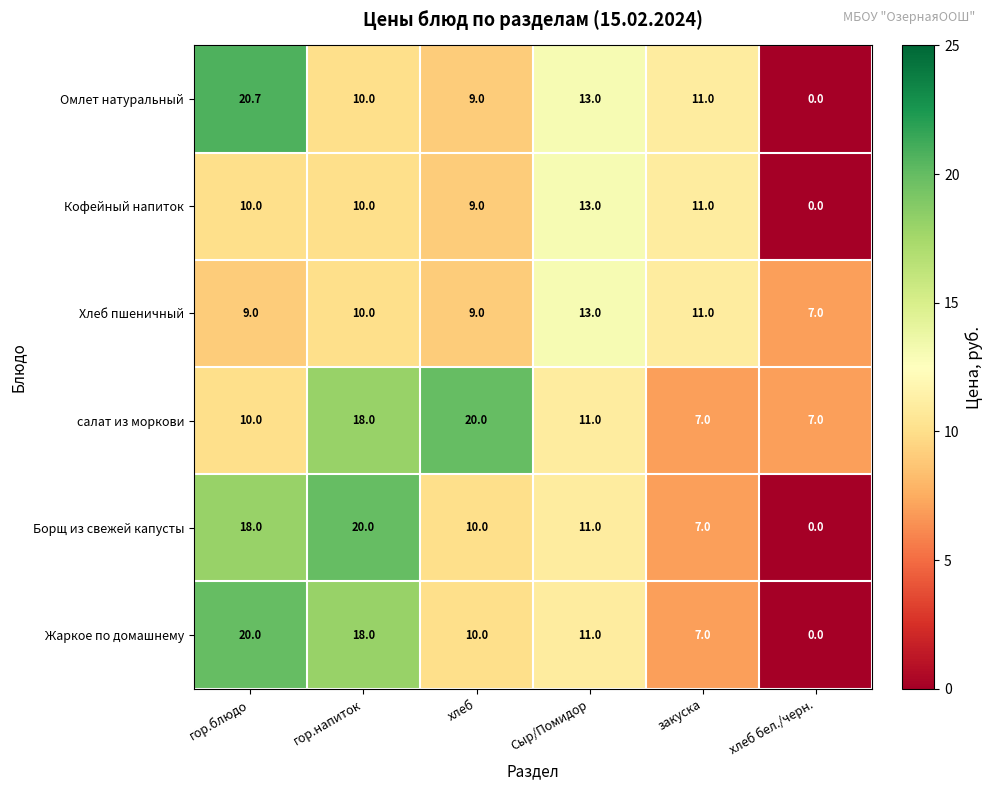

Read the Борщ из свежей капусты value at гор.блюдо.

18.0